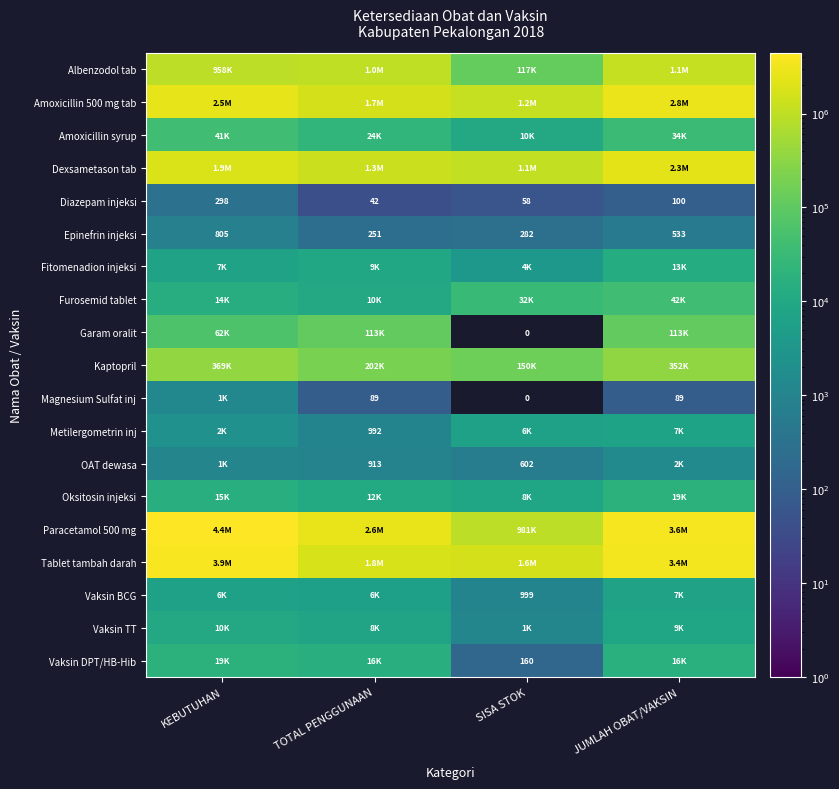

What is the sum of all Diazepam injeksi values?

498